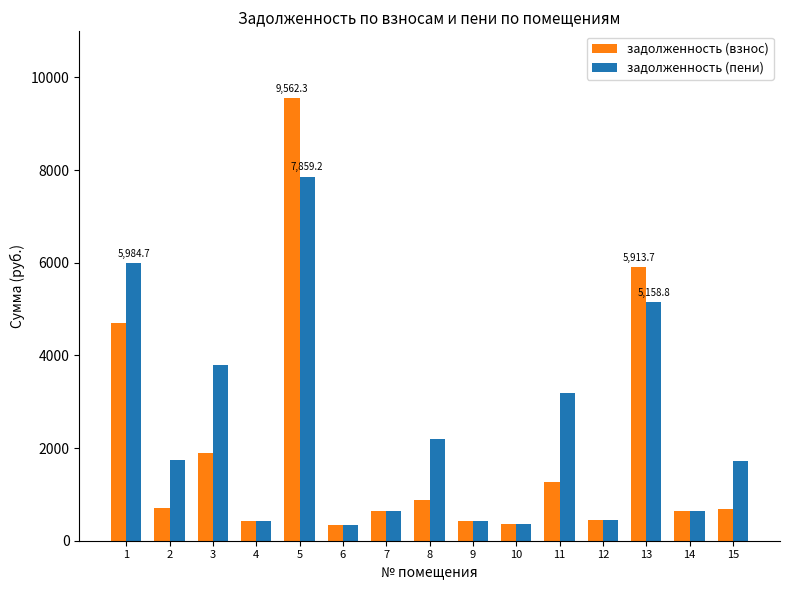

What is the difference between the second highest and minimum values in the задолженность (пени) series?

5645.1